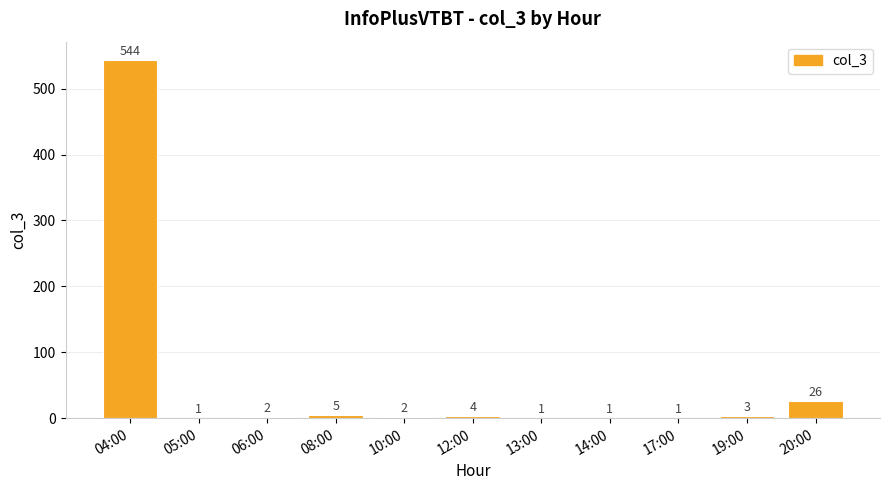

Between 04:00 and 12:00, which is larger?

04:00